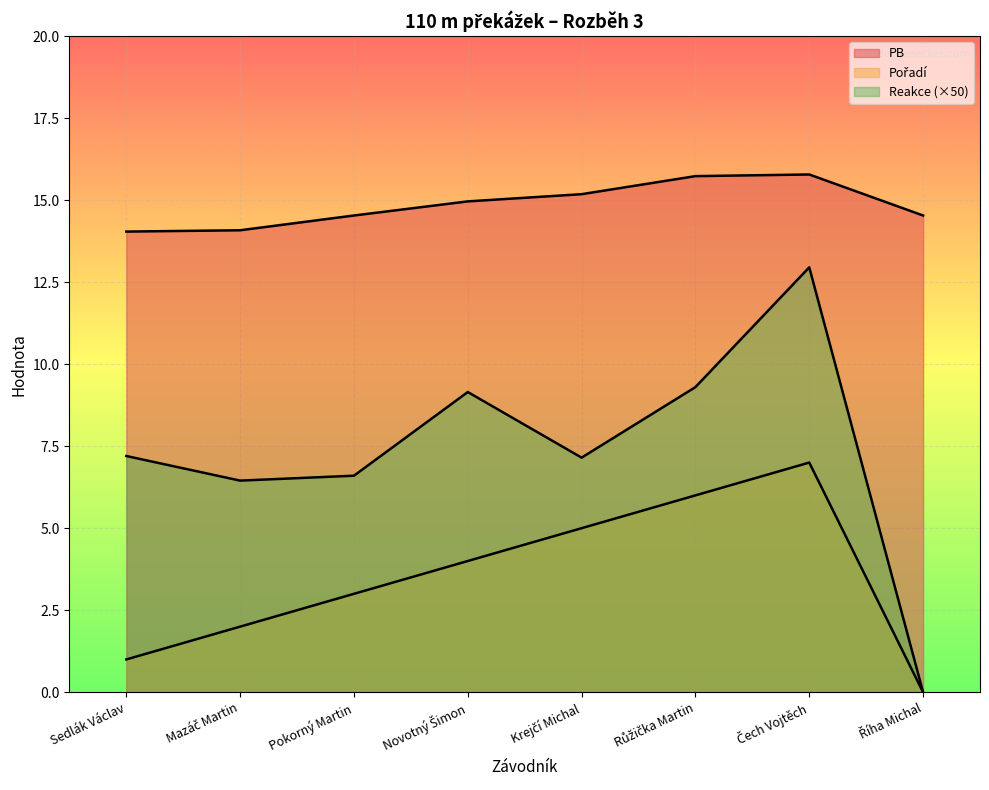

What is the total value across all series at Sedlák Václav?

22.2